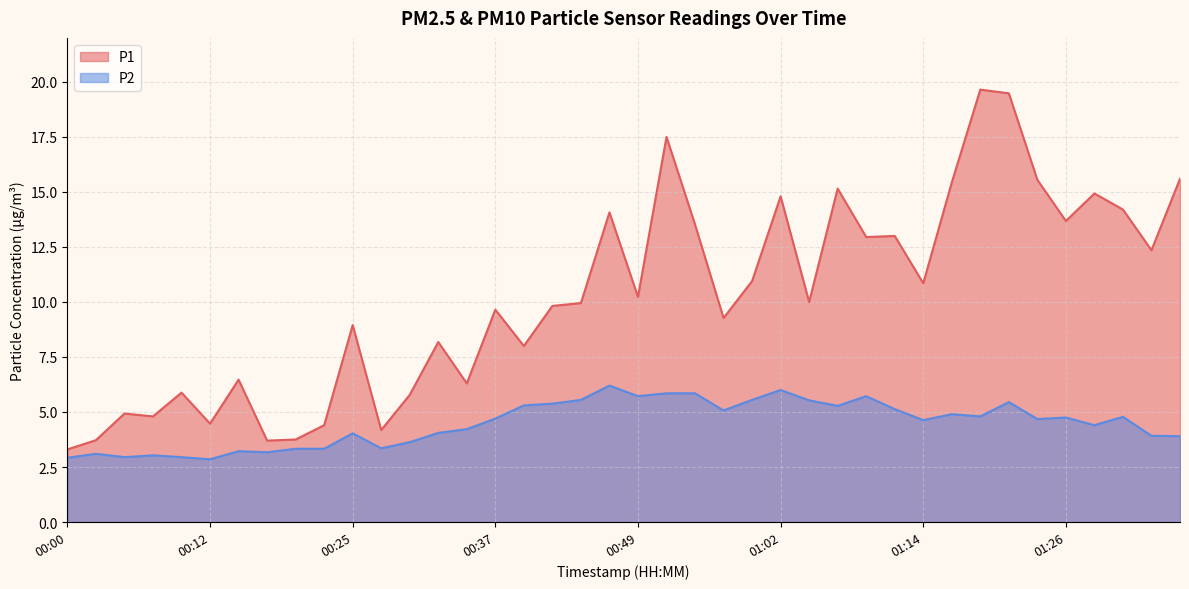

How many series are shown in this chart?

2